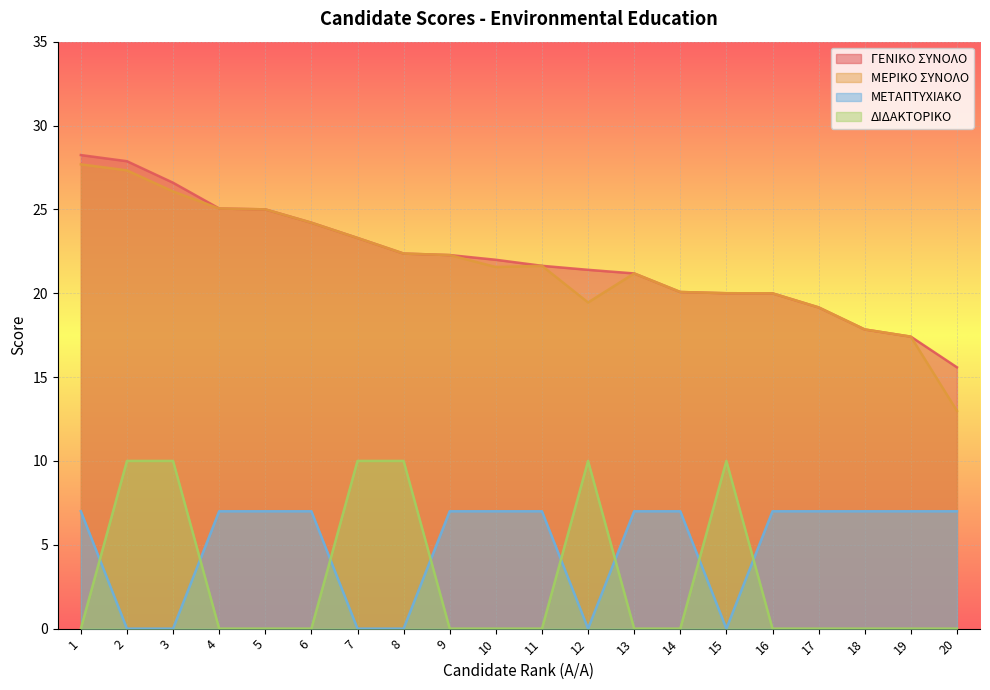

What is the difference between the highest and lowest values at 10?

22.0